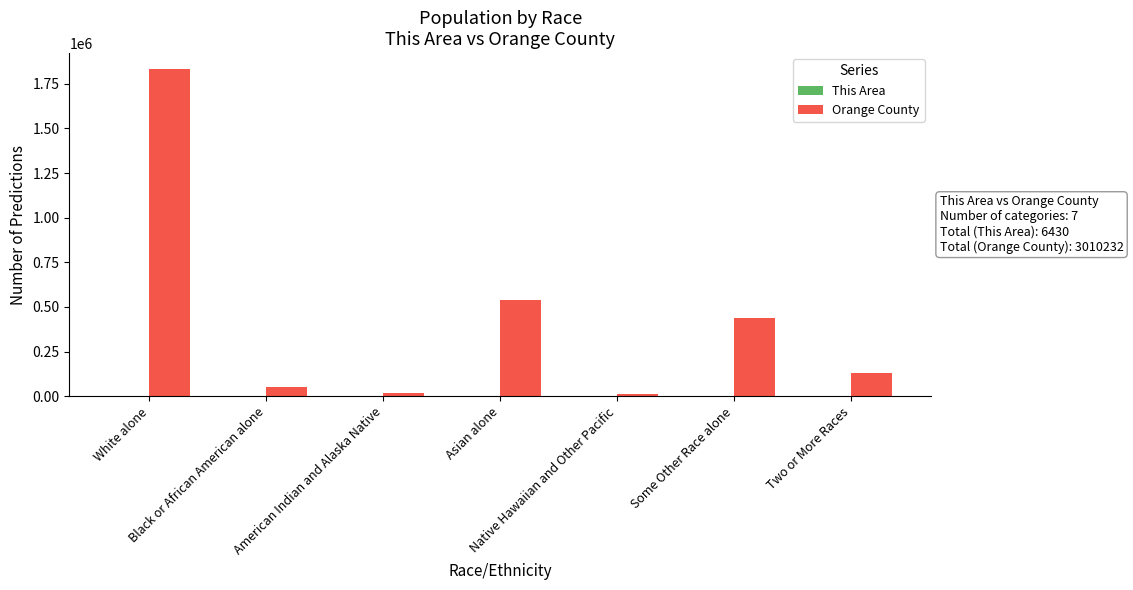

Which series has the largest total across all categories?

Orange County